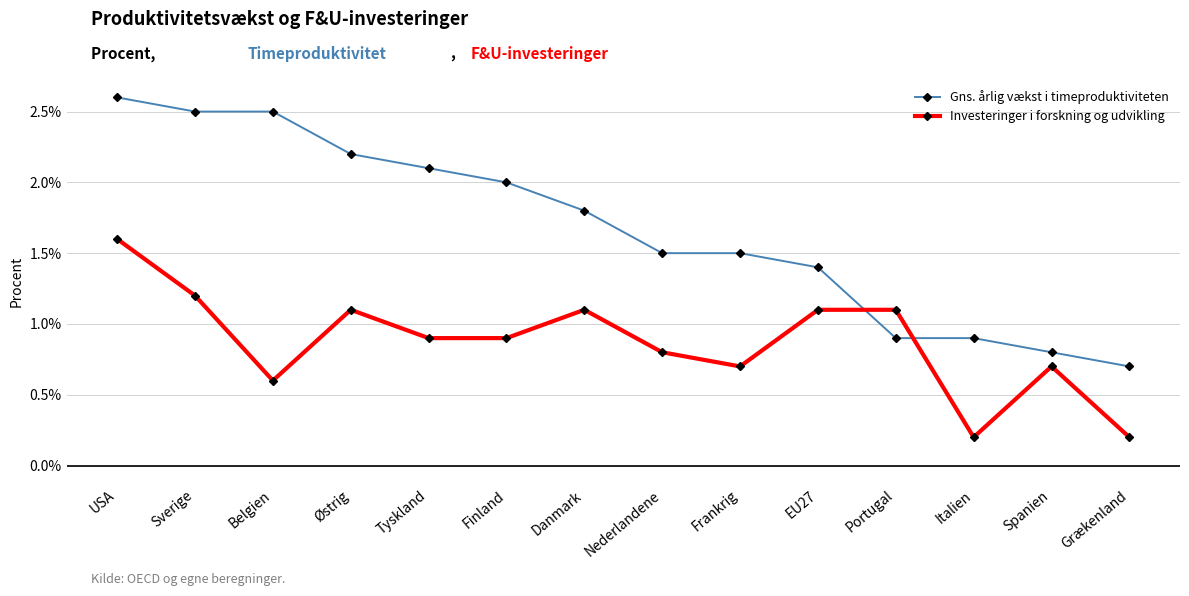

At Tyskland, list the series in order from largest to smallest.

Gns. årlig vækst i timeproduktiviteten, Investeringer i forskning og udvikling